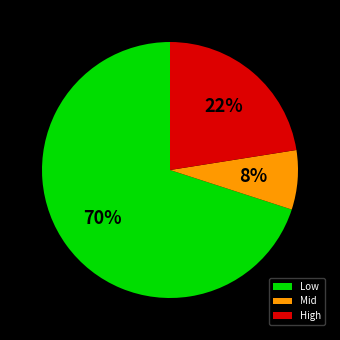

What is the smallest slice in the pie chart?

Mid